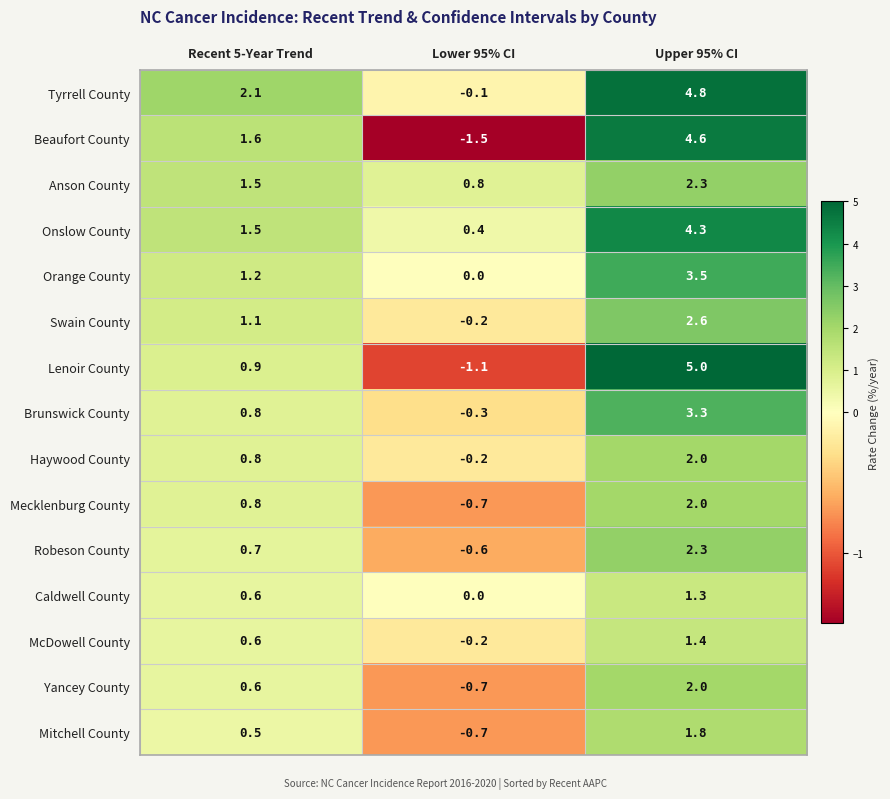

Is it true that Beaufort County equals 1.6 at Recent 5-Year Trend?

True